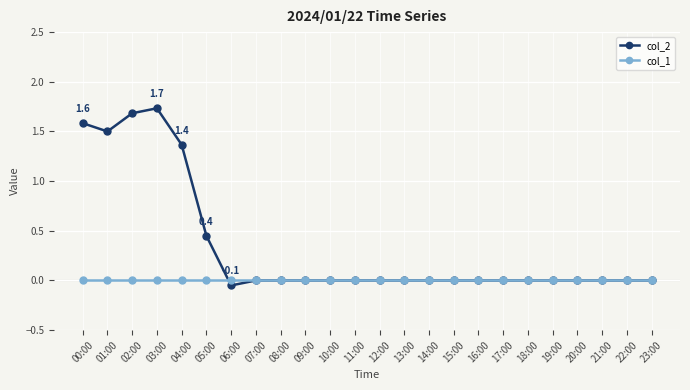

What is the label of the 18th point from the left?

17:00